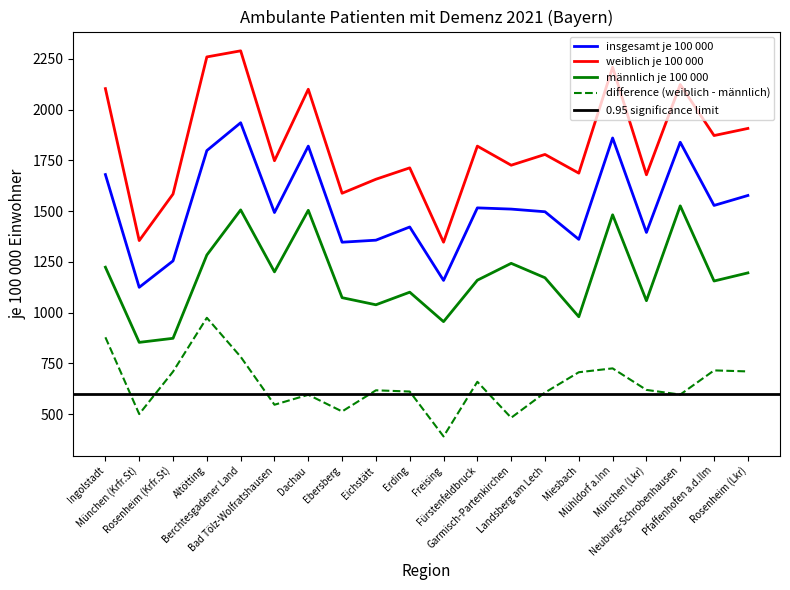

True or false: insgesamt je 100 000 and männlich je 100 000 intersect in this chart.

False